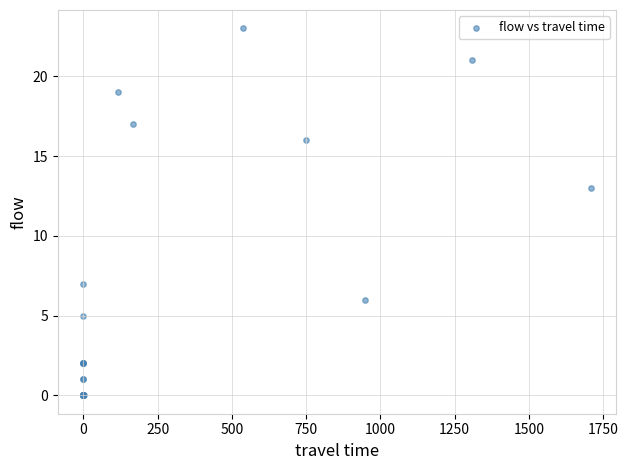

What Y value in the scatter plot is closest to 11?

13